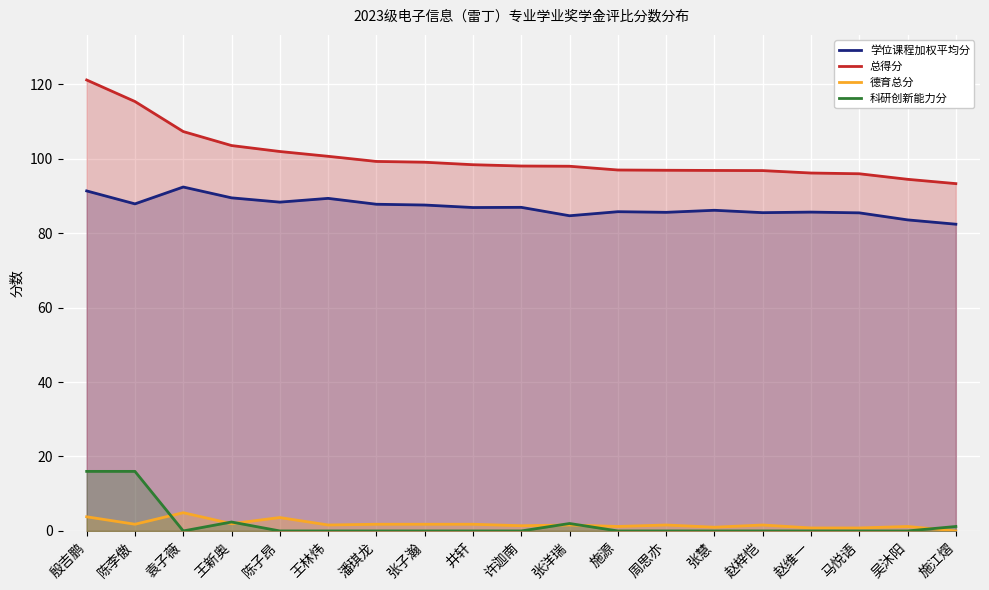

What position from the left is 许迦南?

10